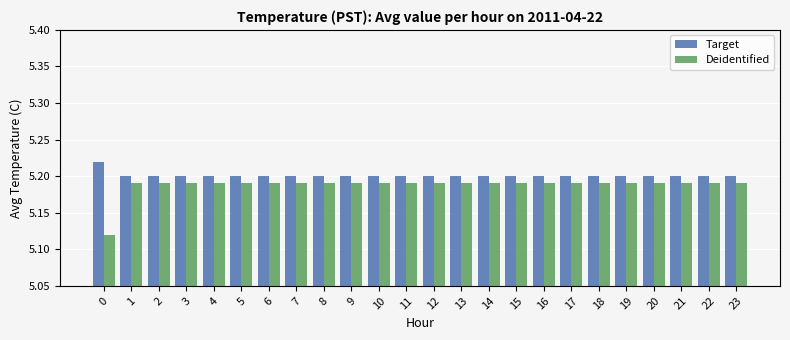

What is the sum of all Deidentified values?

124.5